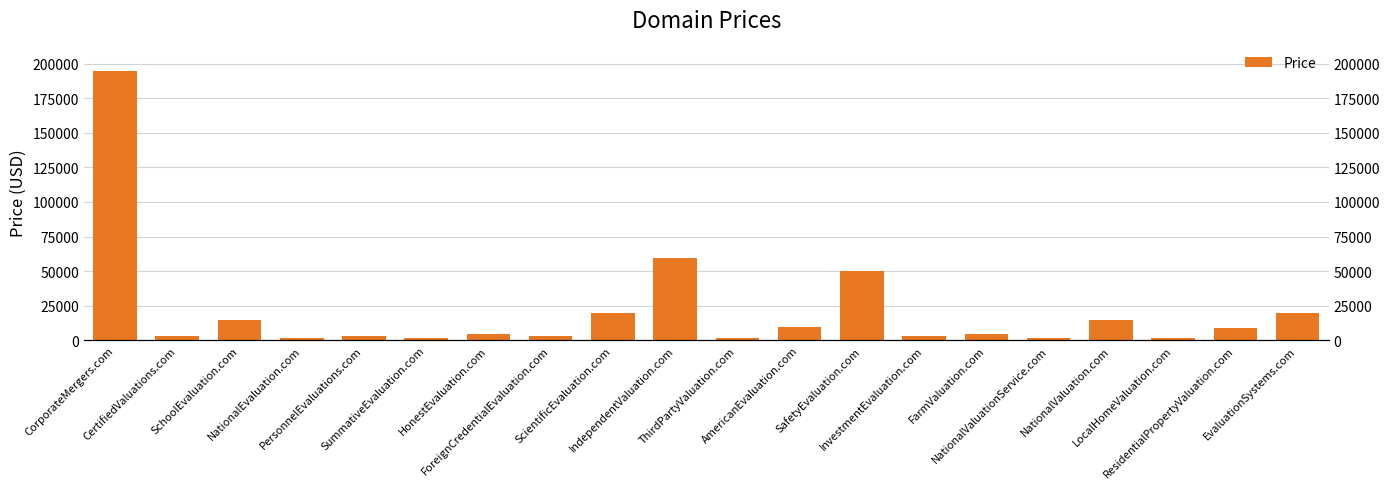

What is the difference between the values at InvestmentEvaluation.com and NationalEvaluation.com?

1000